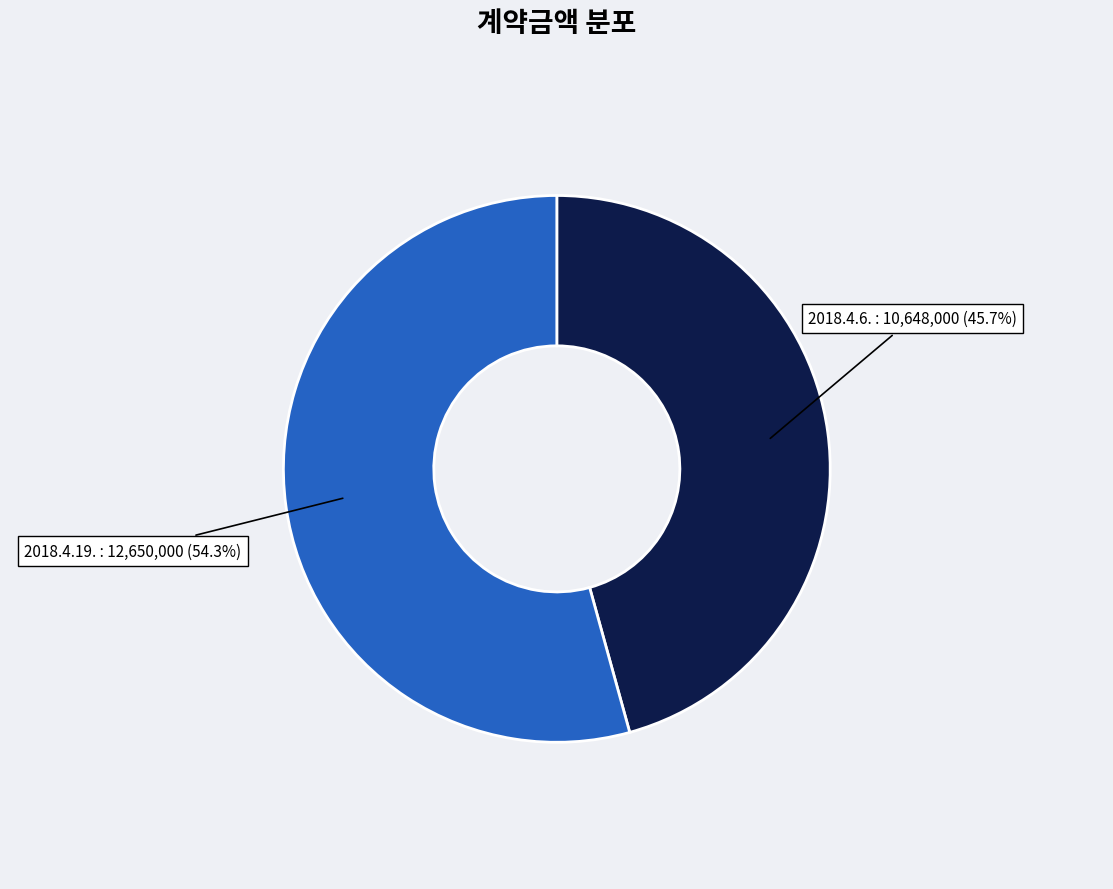

Which slice represents more than half of the pie?

2018.4.19.